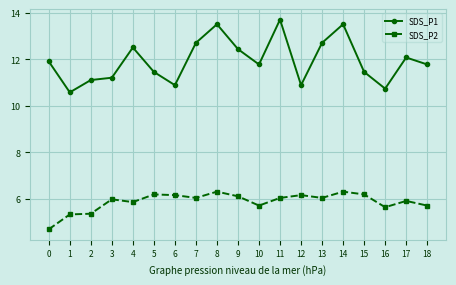

Between 4 and 7, which series saw the biggest shift?

SDS_P1